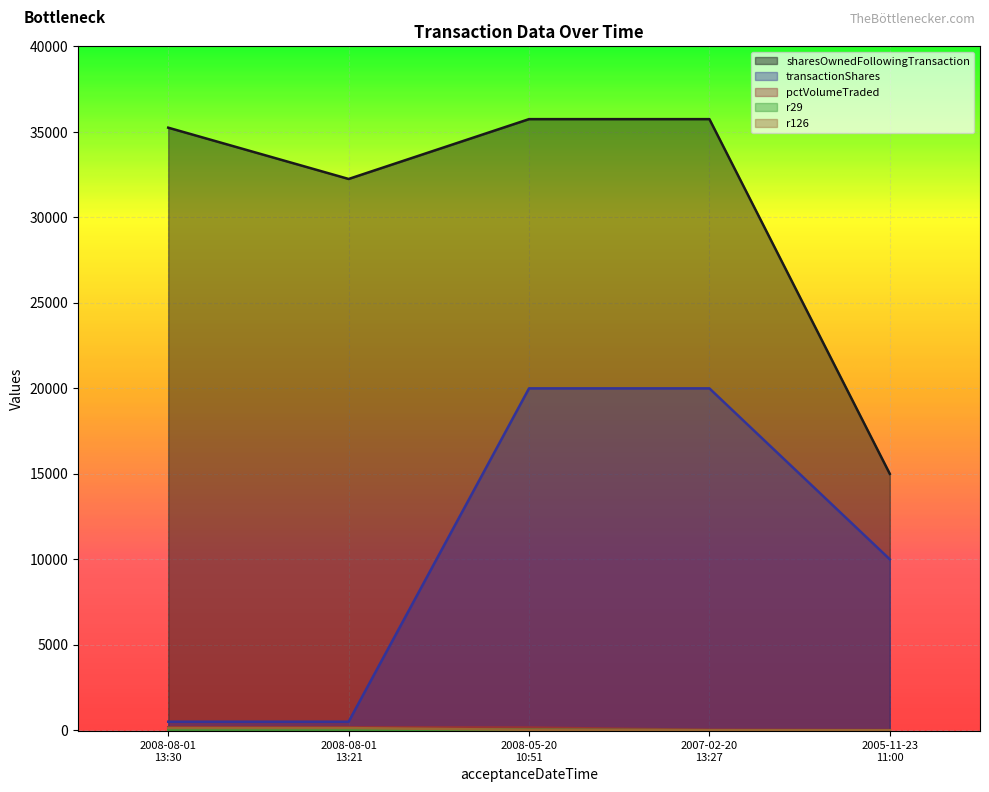

Which has a higher value, 2008-05-20
10:51 or 2005-11-23
11:00?

2008-05-20
10:51